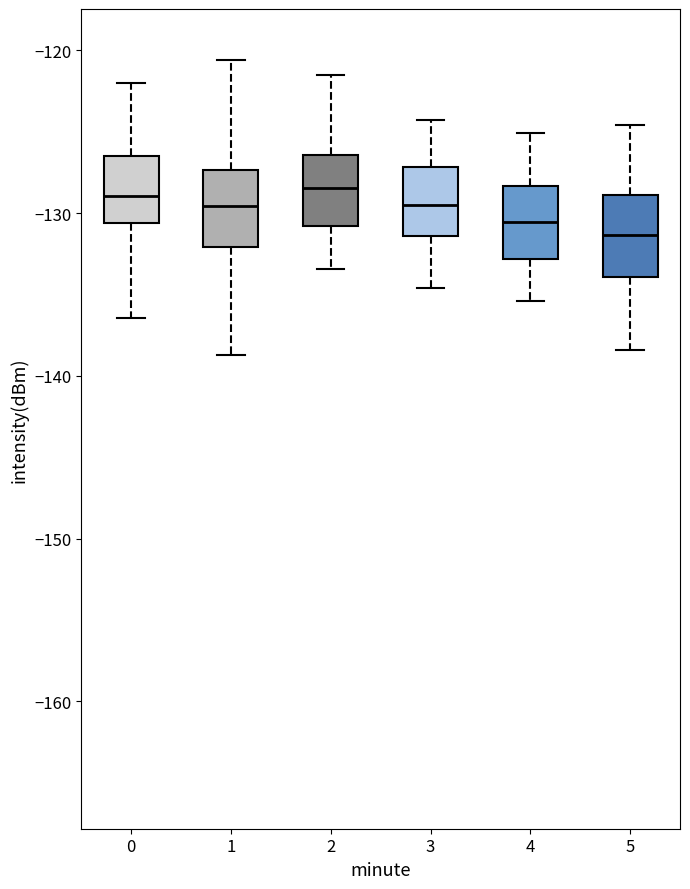

Reading left to right, transcribe this box plot: for each box, give where its median line is, the range the box spans, and where its two whiskers end, as read against the y-axis. The values are not printed on the chart, so give them approximately, as read against the axis.

0: median -129, box -131 to -126, whiskers -136 to -122
1: median -130, box -132 to -127, whiskers -139 to -121
2: median -128, box -131 to -126, whiskers -133 to -121
3: median -129, box -131 to -127, whiskers -135 to -124
4: median -131, box -133 to -128, whiskers -135 to -125
5: median -131, box -134 to -129, whiskers -138 to -125